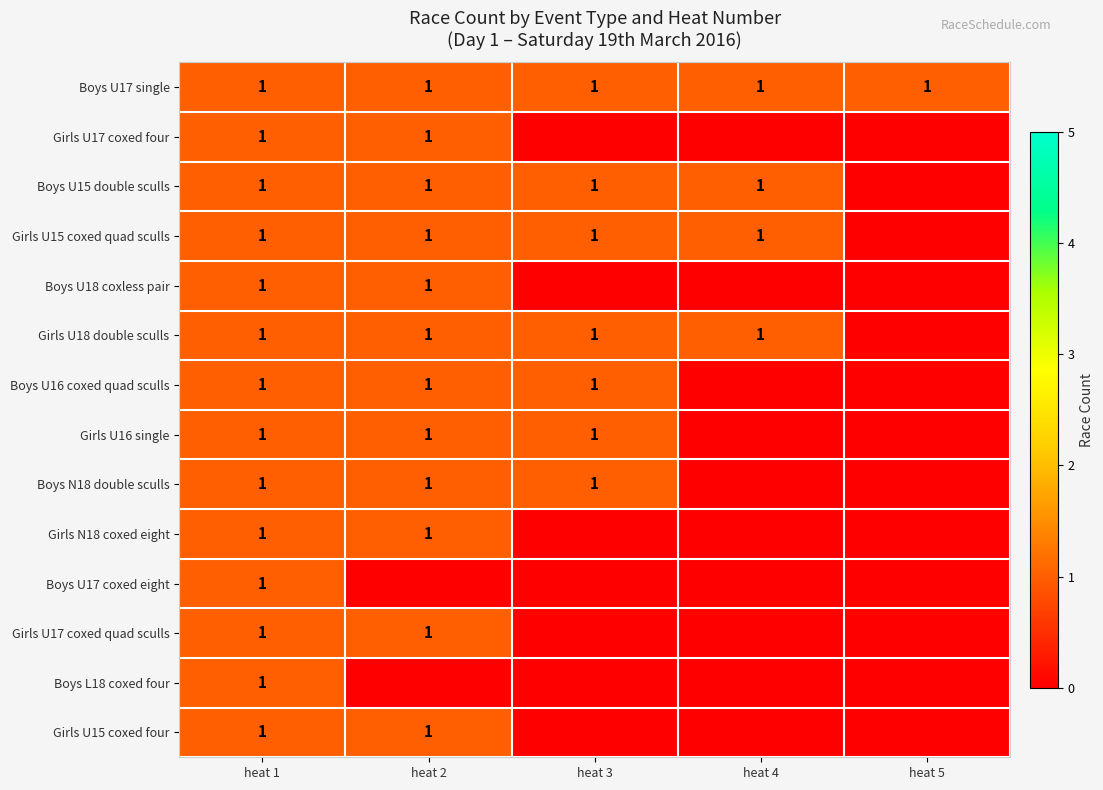

Is it true that Girls U18 double sculls equals 1 at heat 2?

True